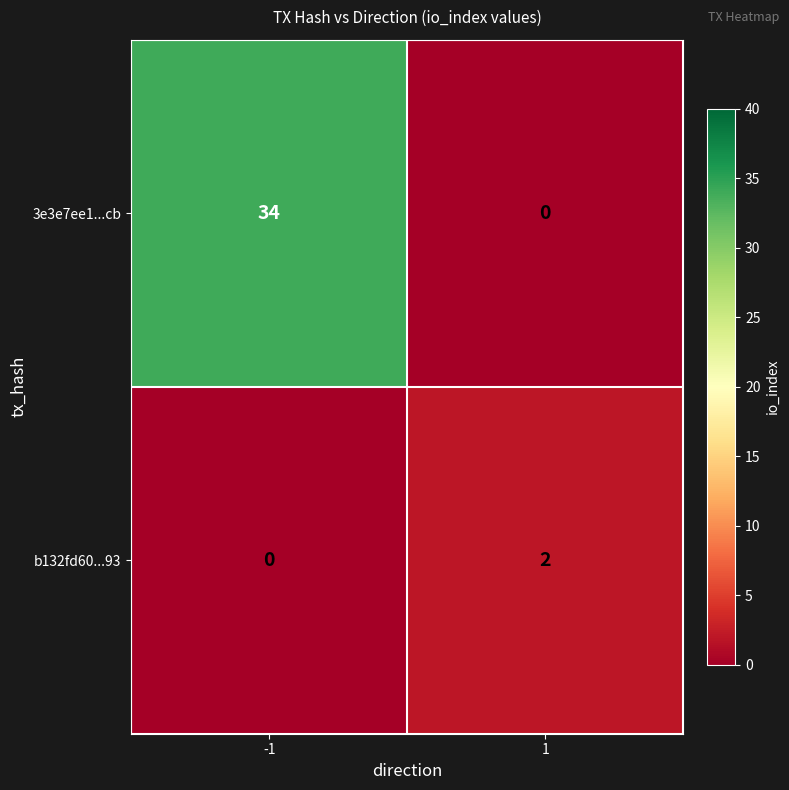

The b132fd60...93 series shows 3 at 1. True or false?

False